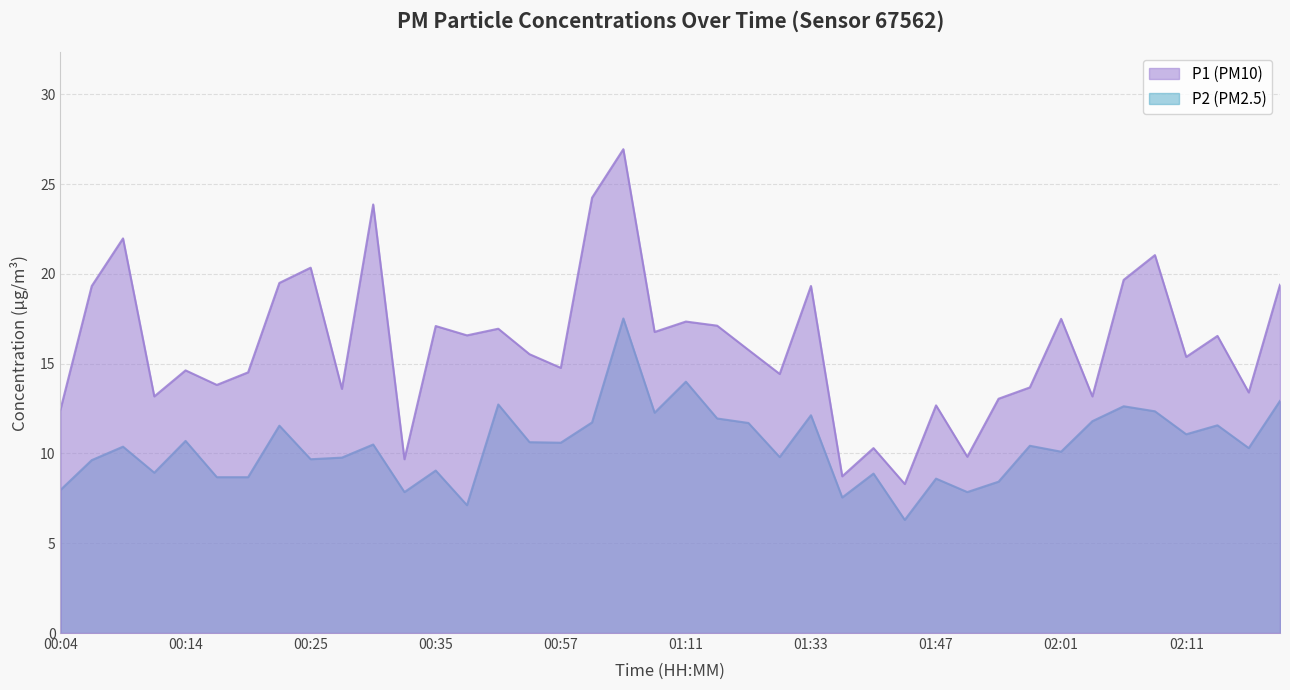

What are all the series names shown in the legend?

P1, P2